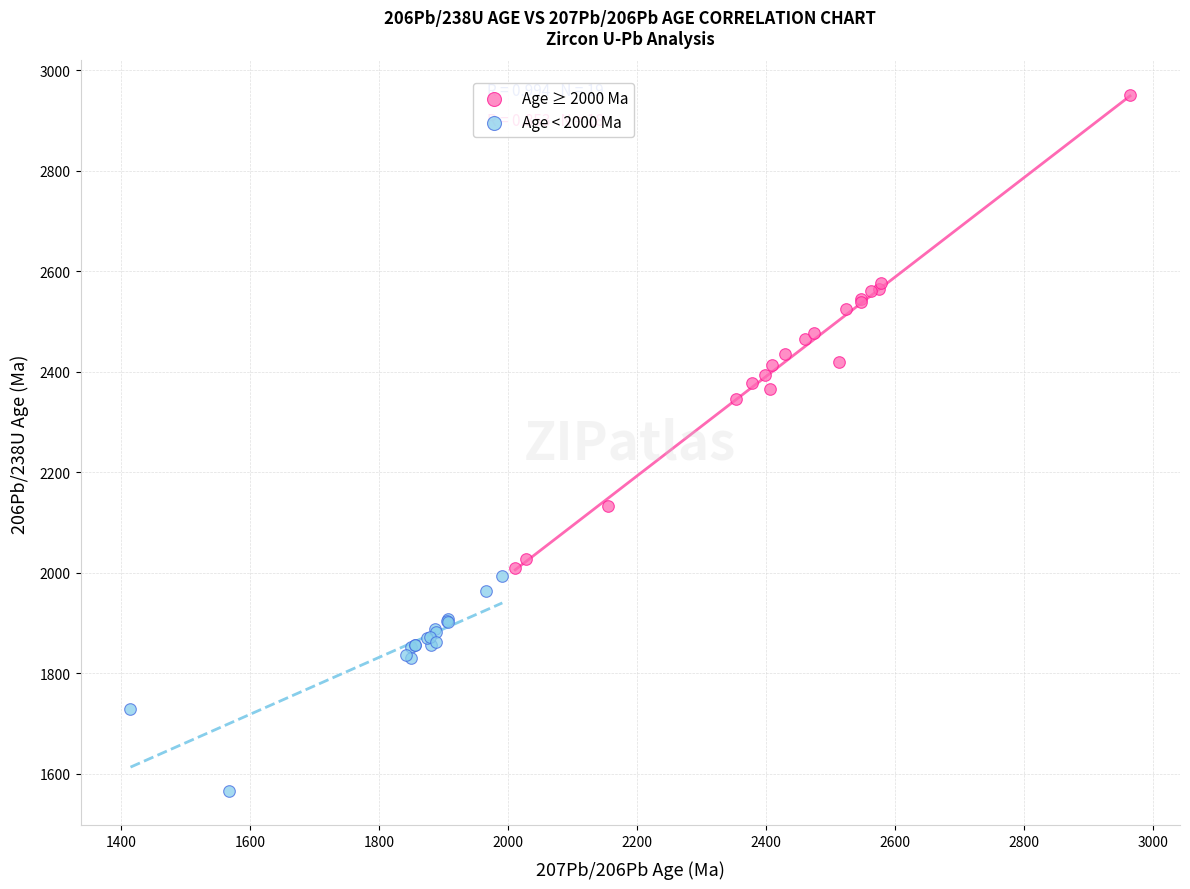

Which series has the largest Y range (max minus min)?

Age ≥ 2000 Ma